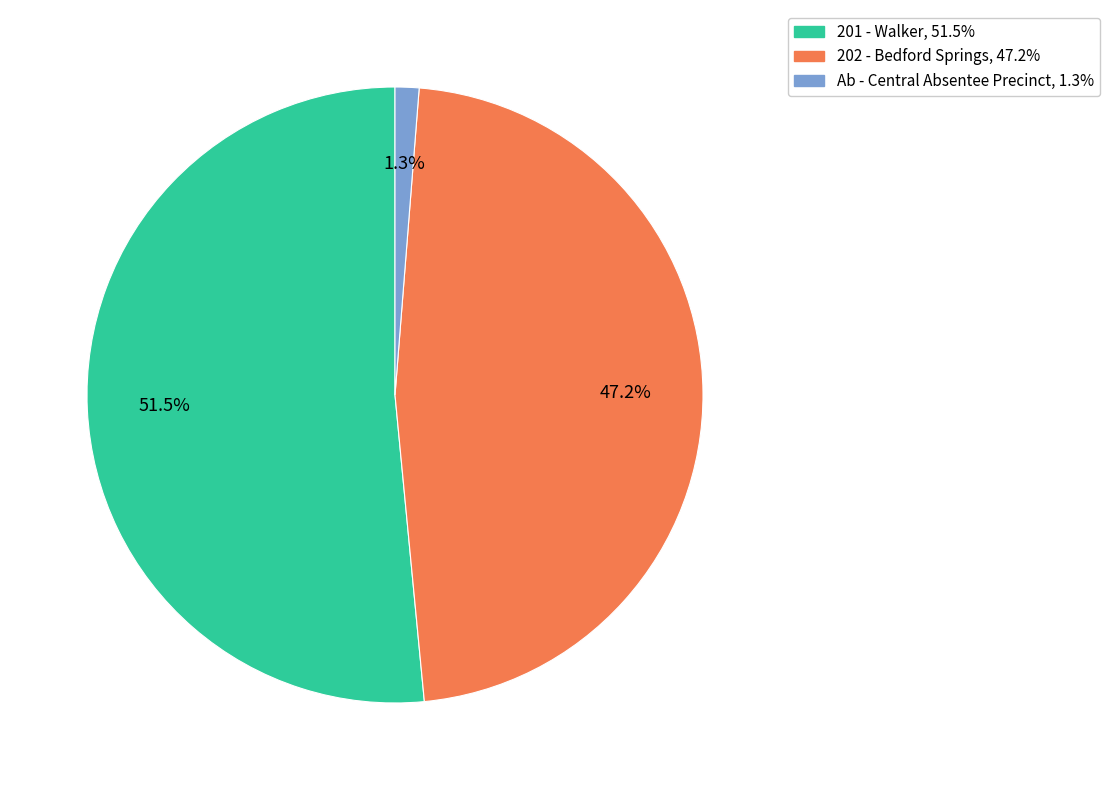

Does 201 - Walker represent more than half of the total?

Yes